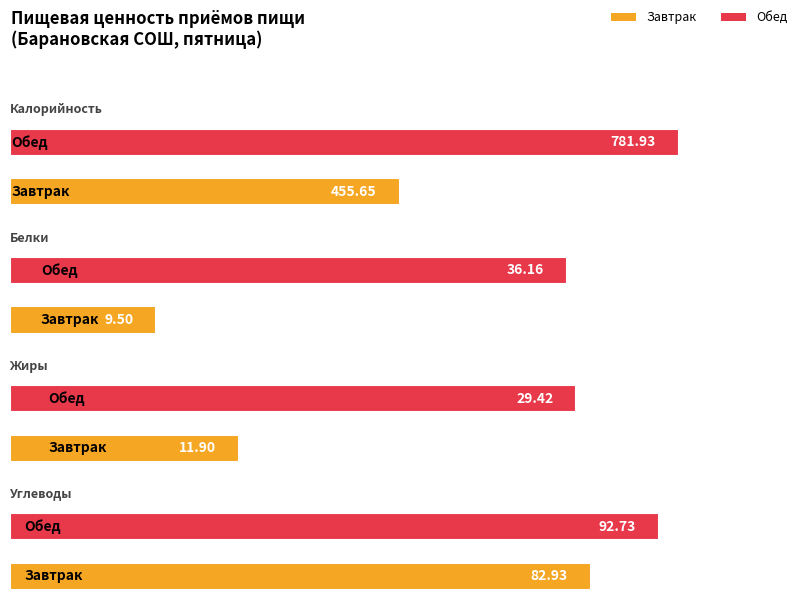

What is the label of the 1st bar from the right?

Обед